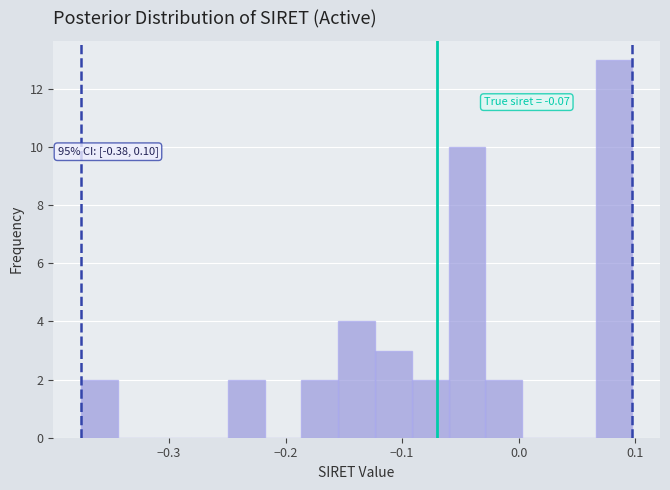

Around what value on the x-axis is the tallest bar? Give the approximate position of its centre, as read against the axis.

0.08